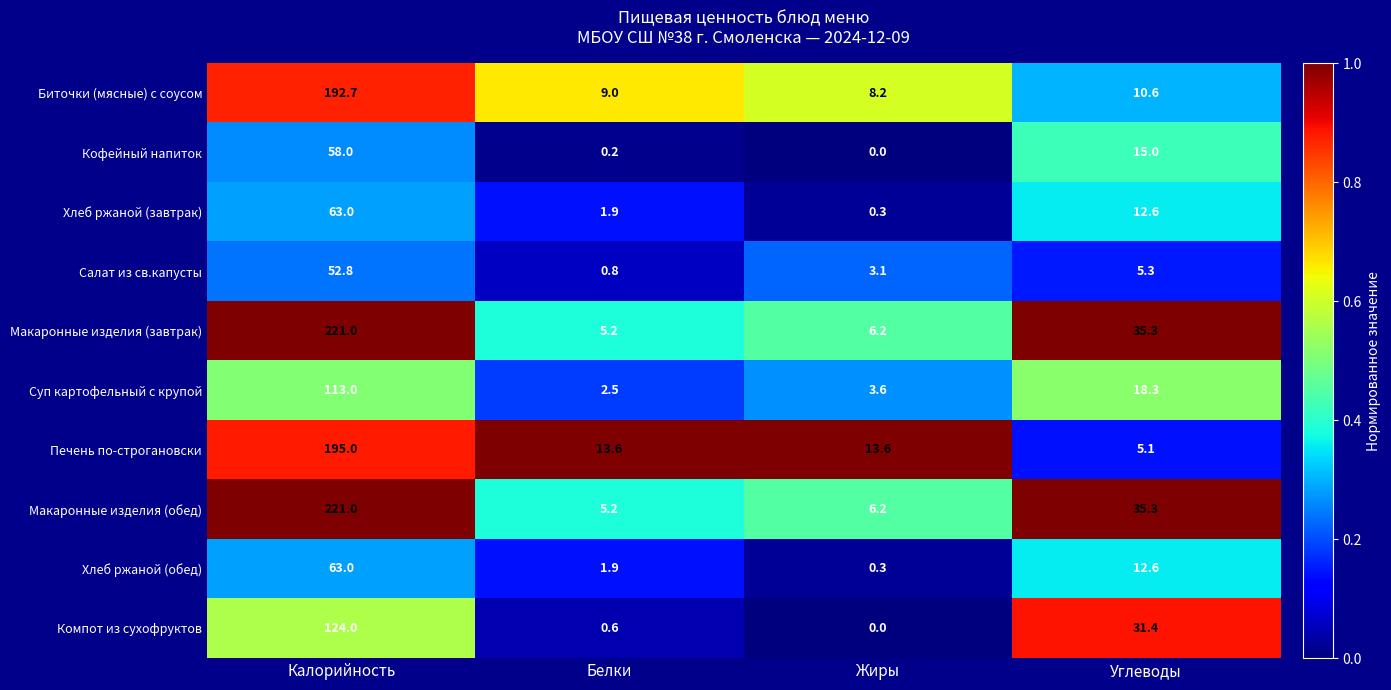

What is the total value across all series at Белки?

40.9